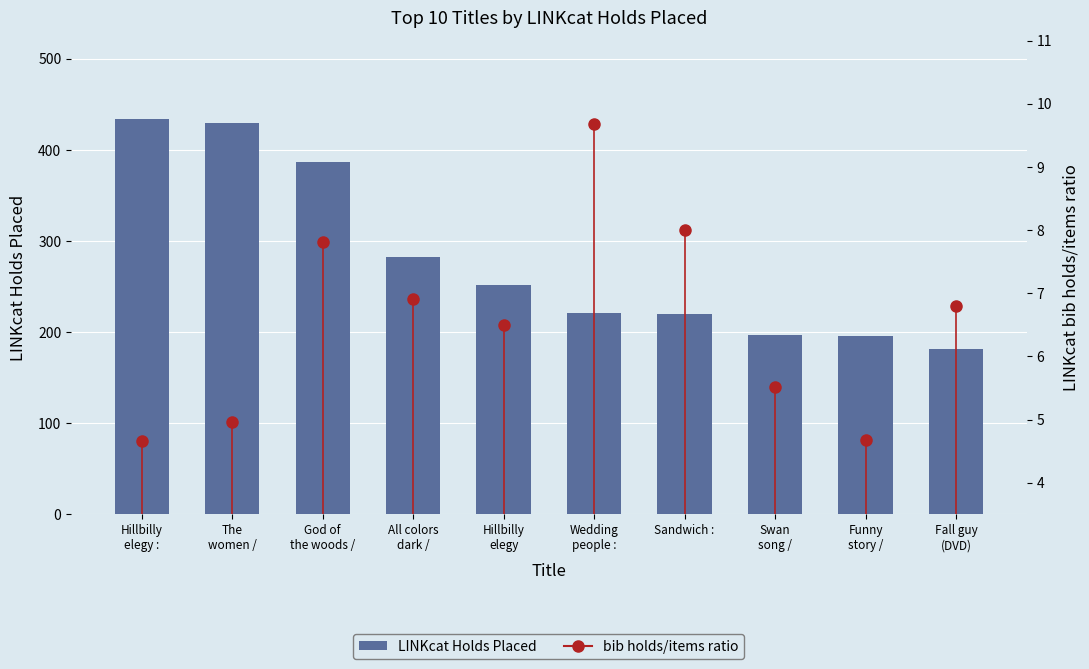

What position from the right is Funny
story /?

2